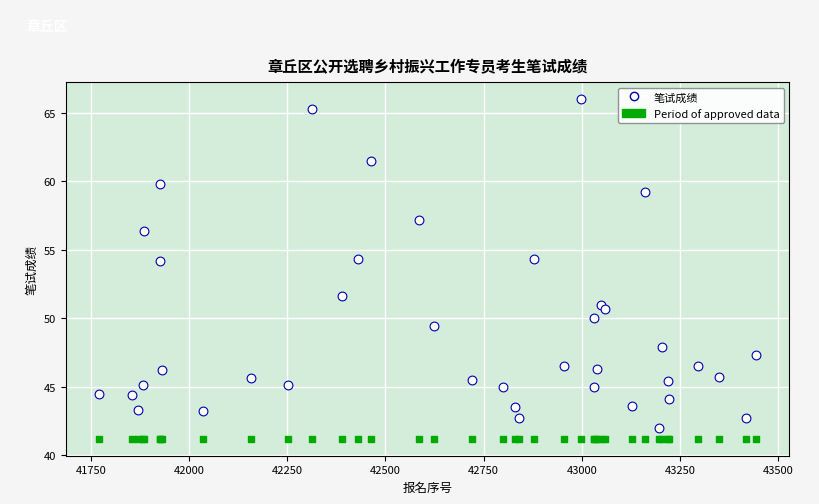

What are all the series names shown in the legend?

笔试成绩, Period of approved data